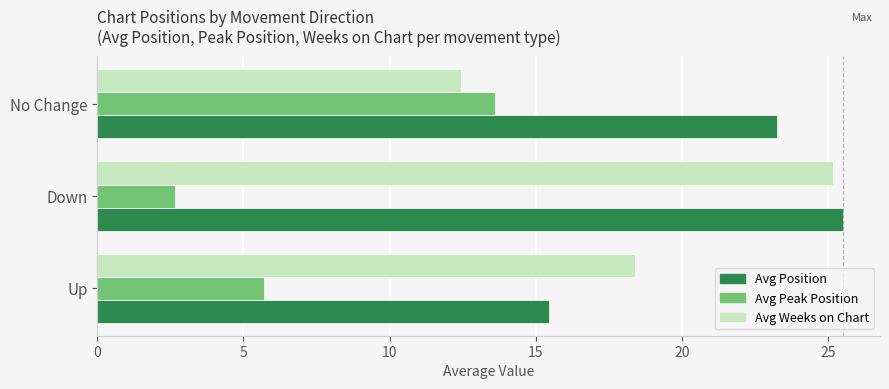

What is the sum of all Avg Weeks on Chart values?

56.0